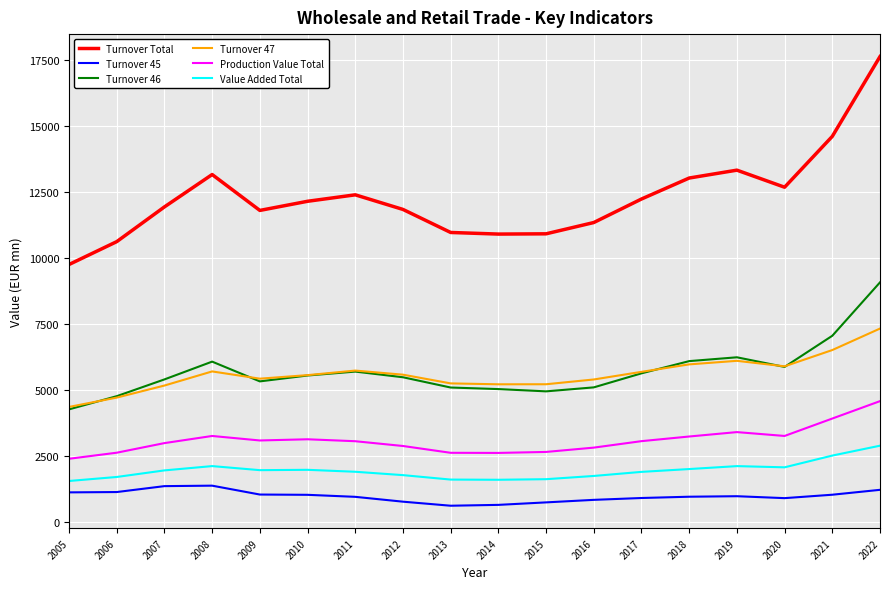

Which series has the widest spread of values?

Turnover Total